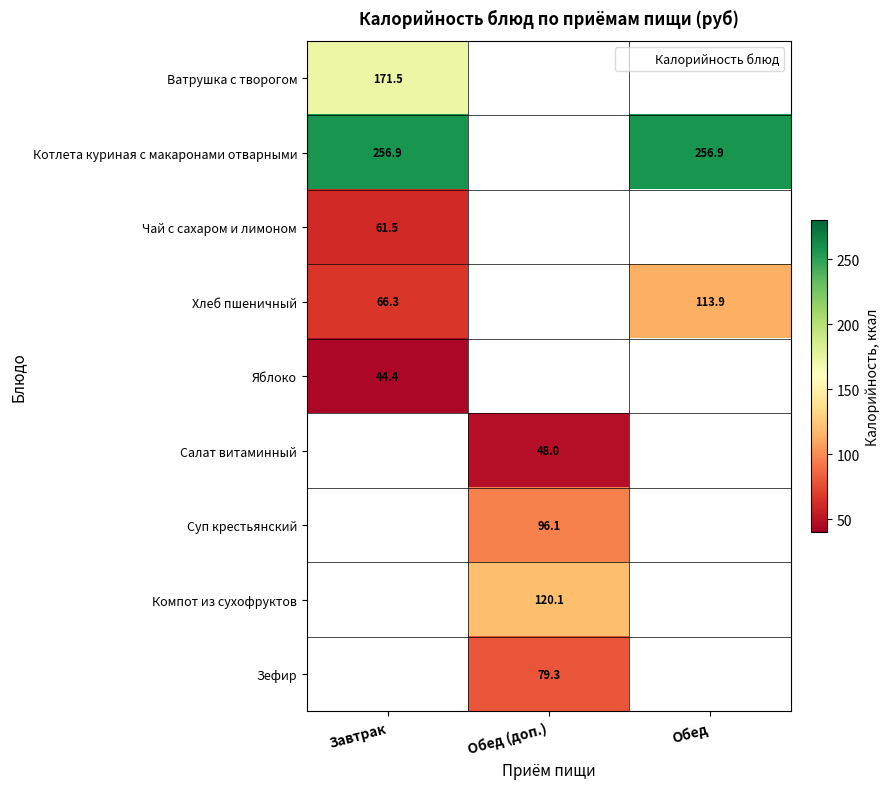

How many series are shown in this chart?

9